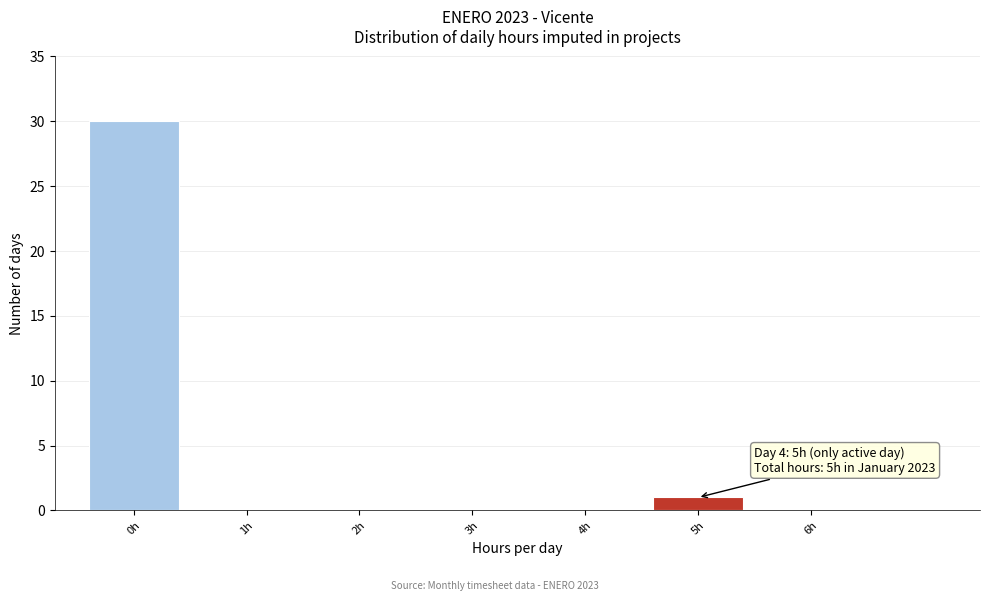

Reading left to right, list all the values displayed in this chart.

0h=30	1h=0	2h=0	3h=0	4h=0	5h=1	6h=0